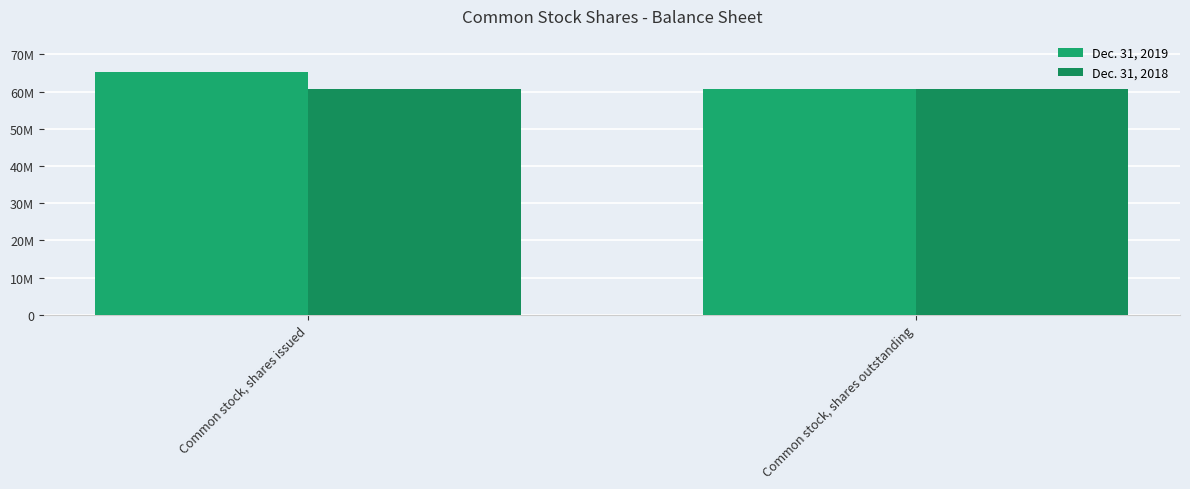

Reading right to left, transcribe all the data shown in this chart.

Dec. 31, 2019: Common stock, shares outstanding=60829308	Common stock, shares issued=65370448
Dec. 31, 2018: Common stock, shares outstanding=60829308	Common stock, shares issued=60829308